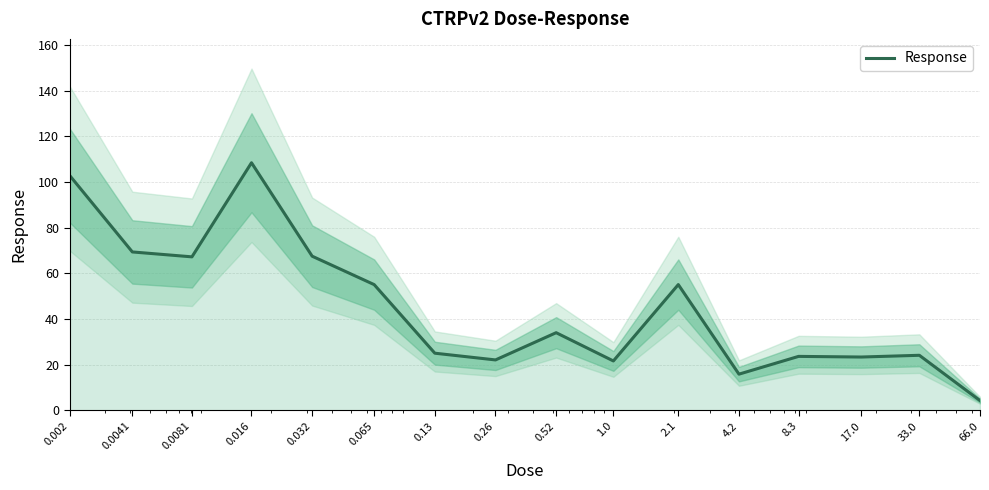

Does the chart display data point markers on the line(s)?

No